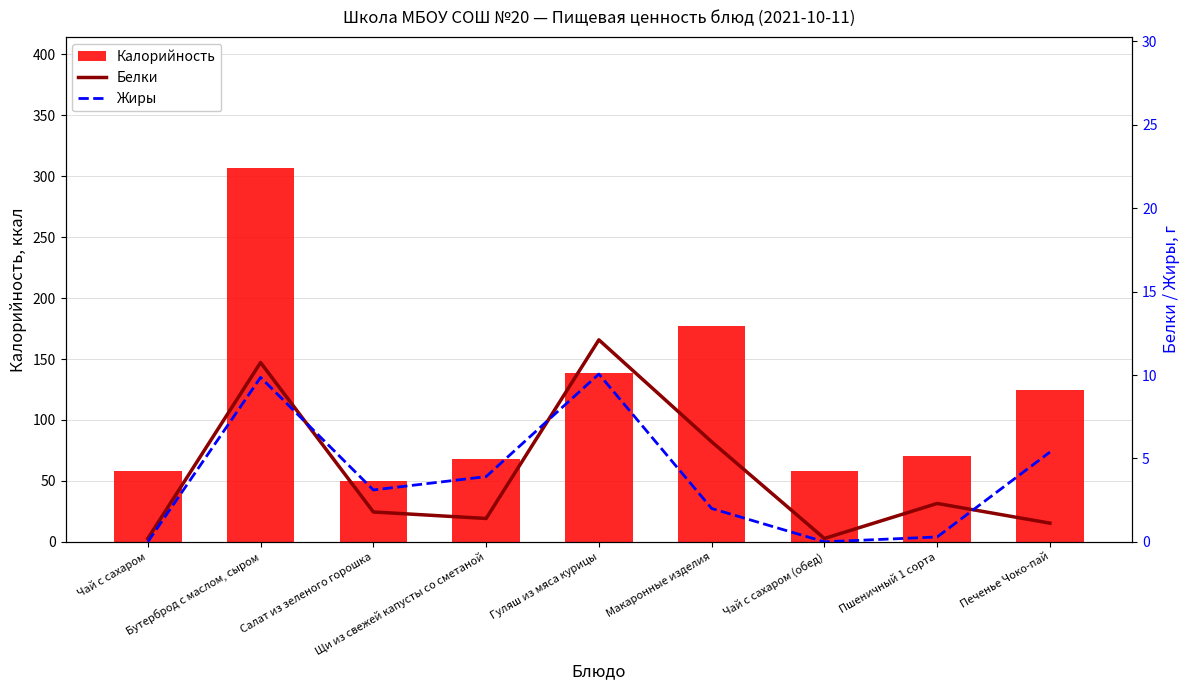

What is the difference between the maximum and minimum values in the Жиры series?

10.1